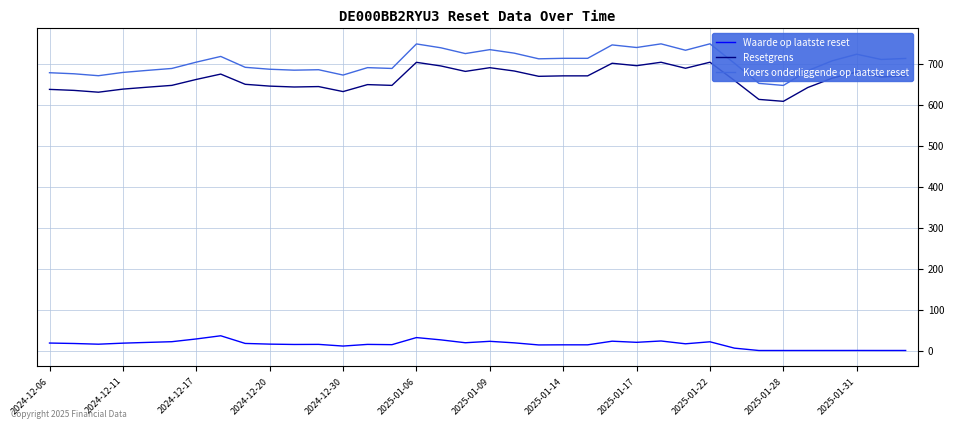

Which series has the widest spread of values?

Koers onderliggende op laatste reset